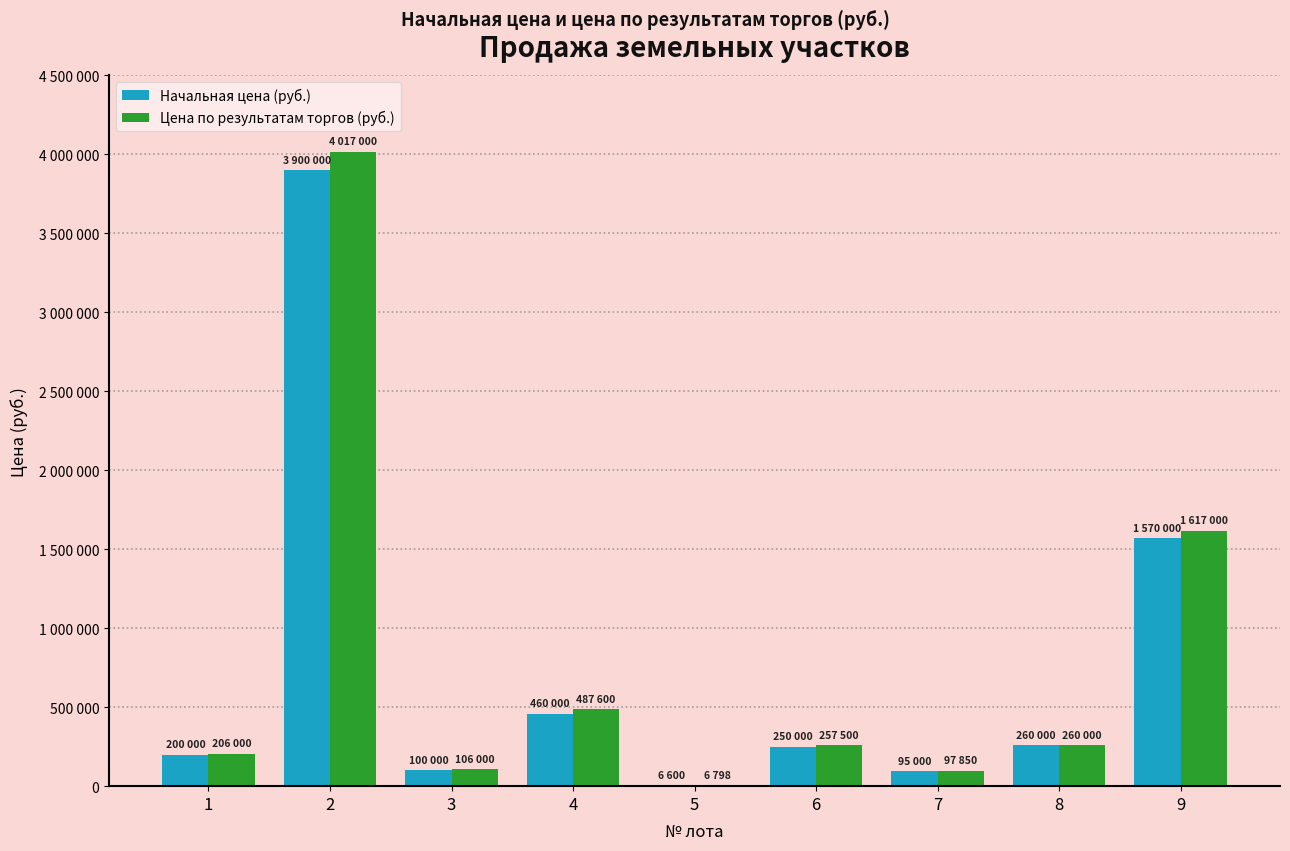

Reading left to right, list all the values displayed in this chart.

Начальная цена (руб.): 1=200000	2=3900000	3=100000	4=460000	5=6600	6=250000	7=95000	8=260000	9=1570000
Цена по результатам торгов (руб.): 1=206000	2=4017000	3=106000	4=487600	5=6798	6=257500	7=97850	8=260000	9=1617000